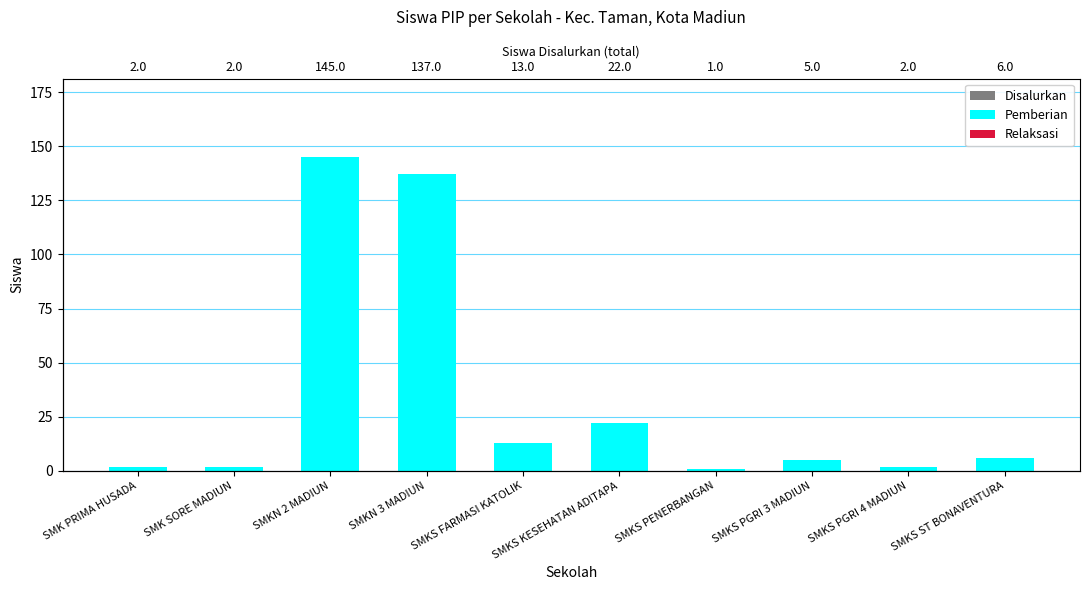

What is the value of the Pemberian bar at the 5th from the left?

13